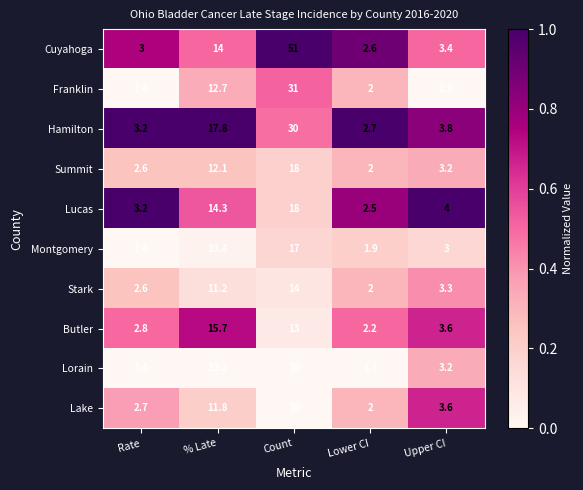

What is the difference between the highest and lowest values at Rate?

0.8